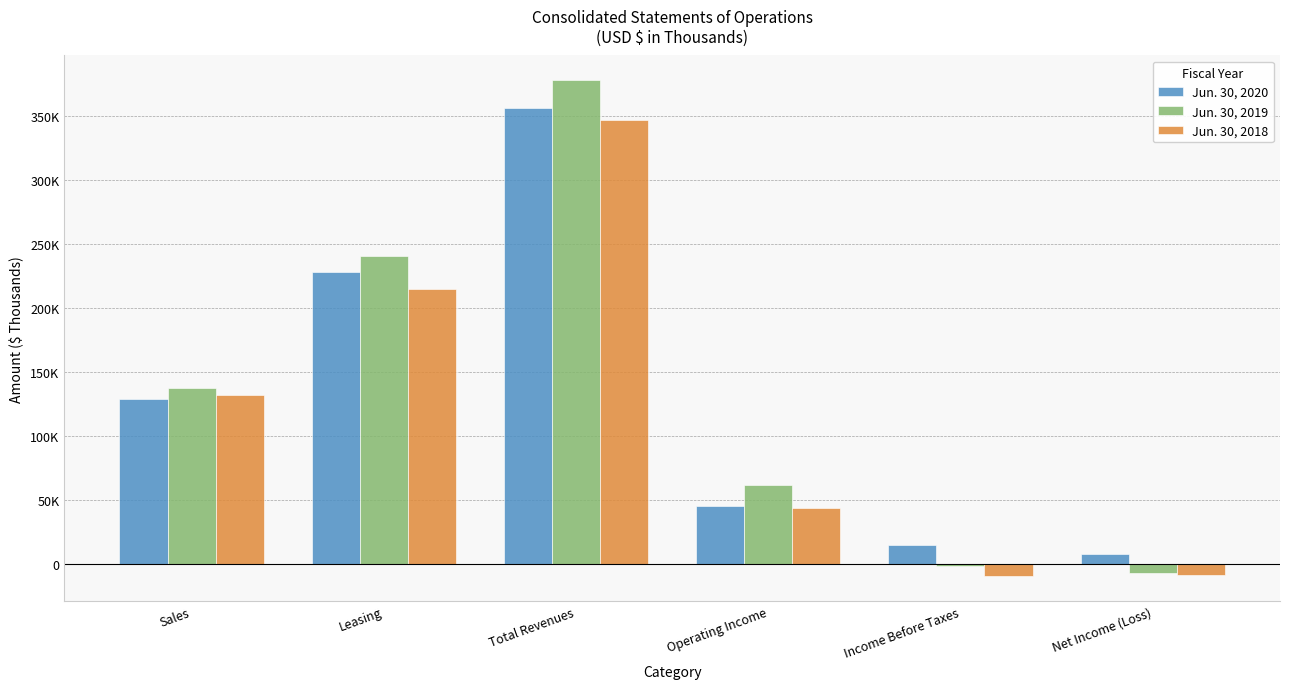

Reading right to left, list all the values displayed in this chart.

Jun. 30, 2020: Net Income (Loss)=7954	Income Before Taxes=14649	Operating Income=45454	Total Revenues=356479	Leasing=227837	Sales=128642
Jun. 30, 2019: Net Income (Loss)=-7466	Income Before Taxes=-1646	Operating Income=61590	Total Revenues=378206	Leasing=240490	Sales=137716
Jun. 30, 2018: Net Income (Loss)=-9107	Income Before Taxes=-9786	Operating Income=43699	Total Revenues=347302	Leasing=214985	Sales=132317